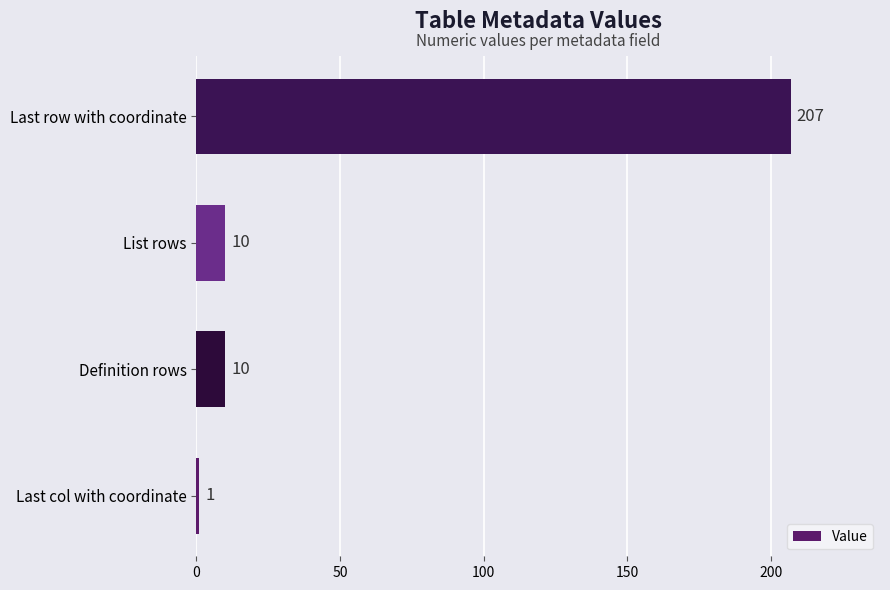

The value at List rows is 10. True or false?

True